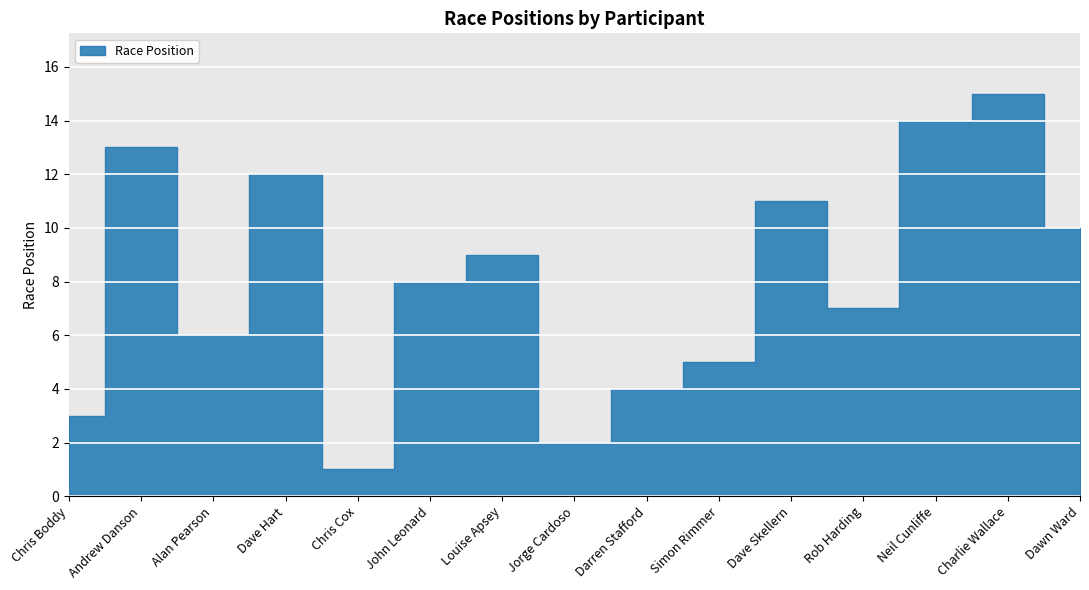

Count the number of values greater than 8.

7